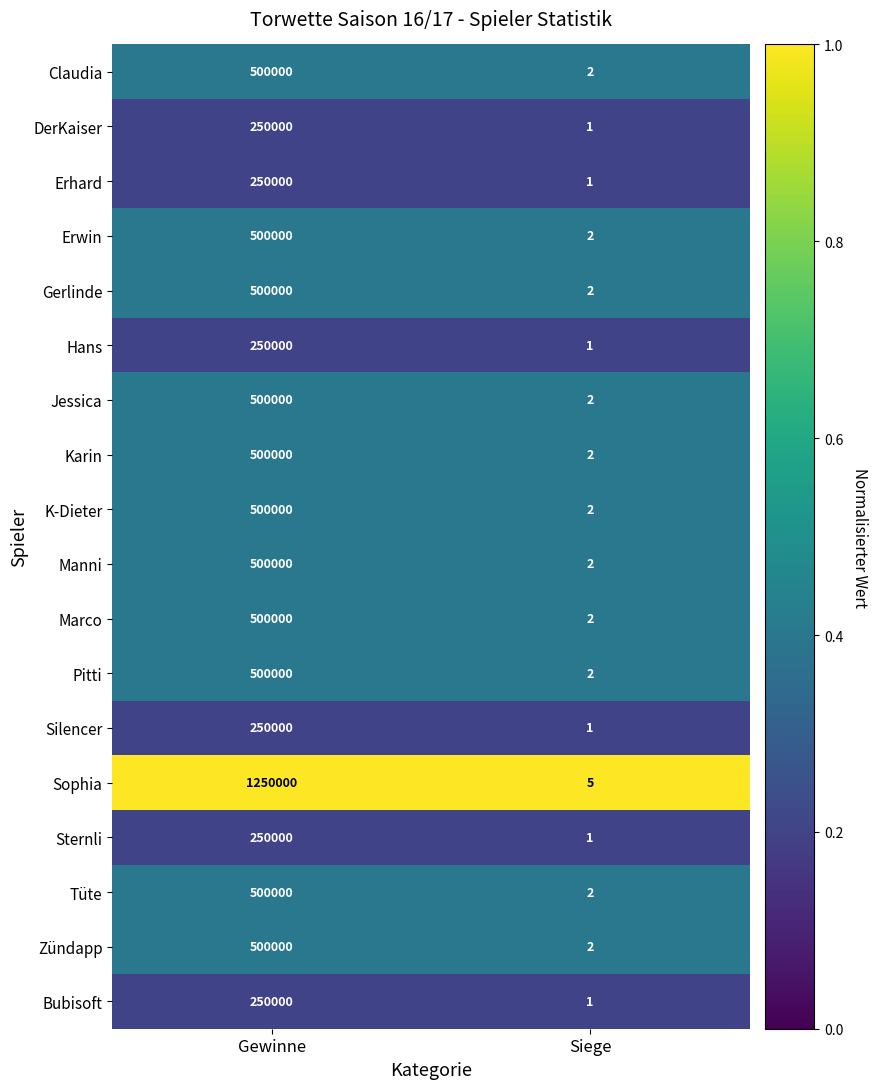

What is the sum of all Sophia values?

1250005